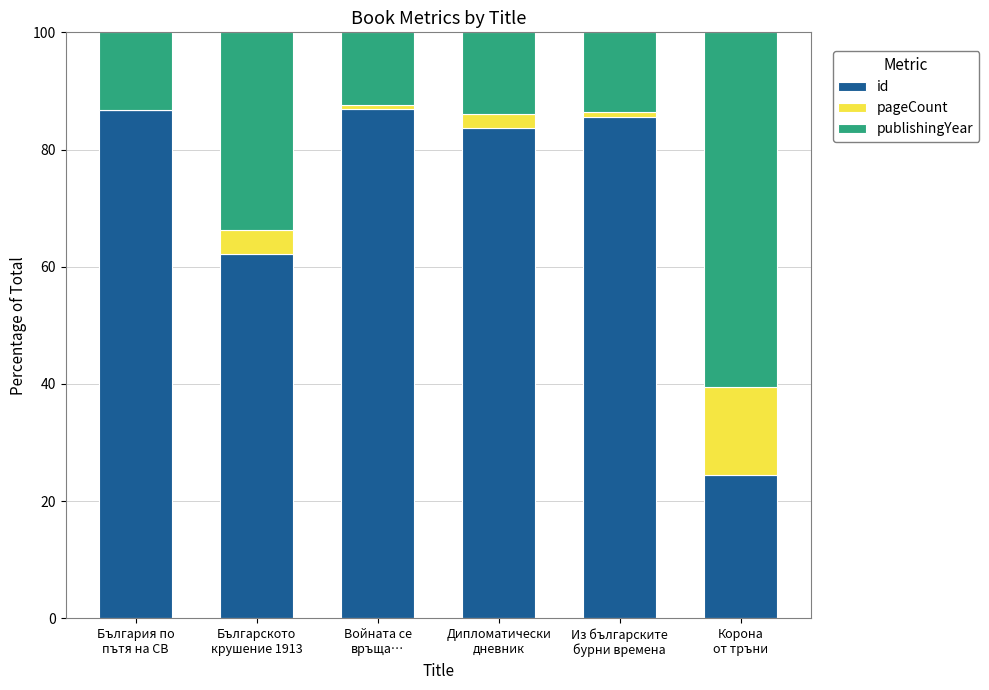

What is the highest value of the id series?

86.9